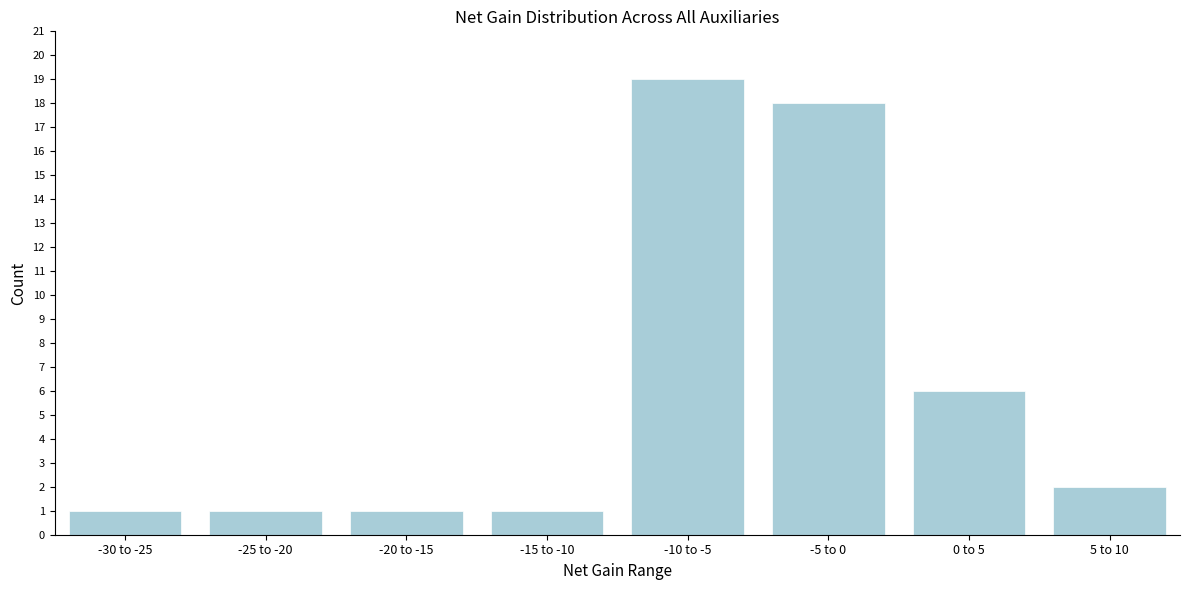

Reading left to right, what are all the values shown in this chart?

1	1	1	1	19	18	6	2